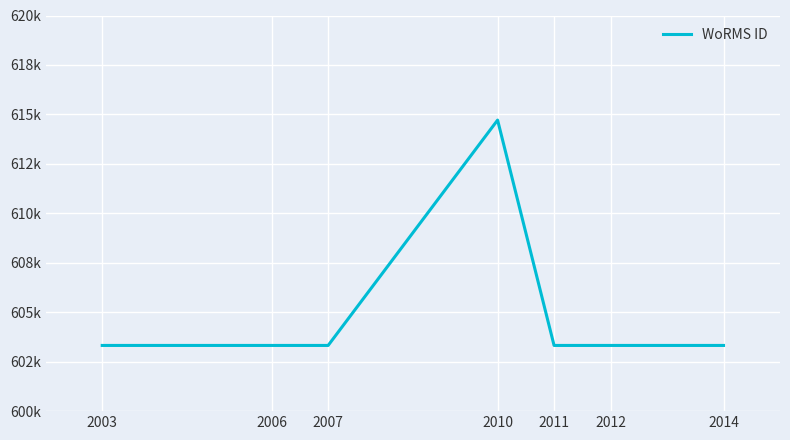

Does the chart display data point markers on the line(s)?

No